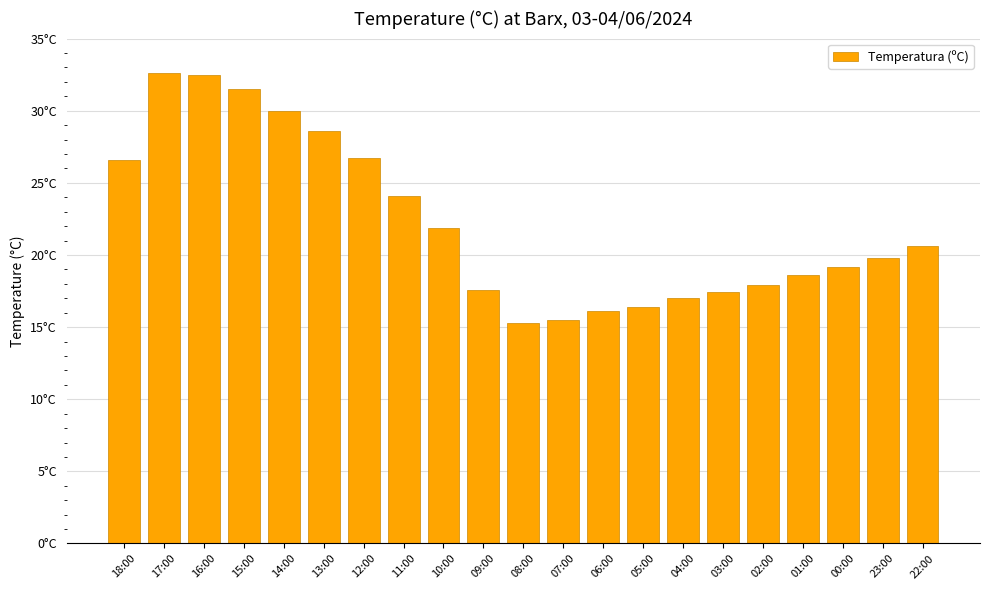

What position from the left is 00:00?

19